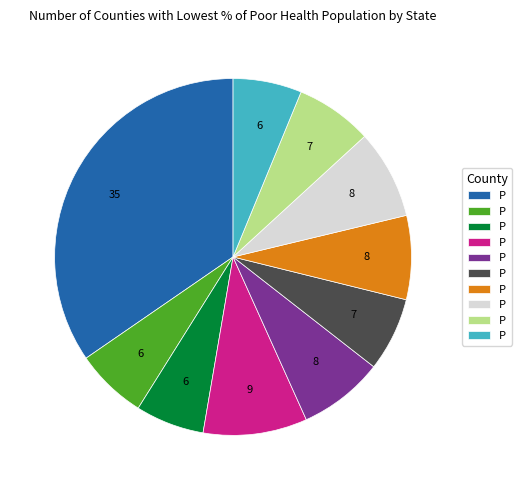

Is there any slice that represents more than half of the pie?

No